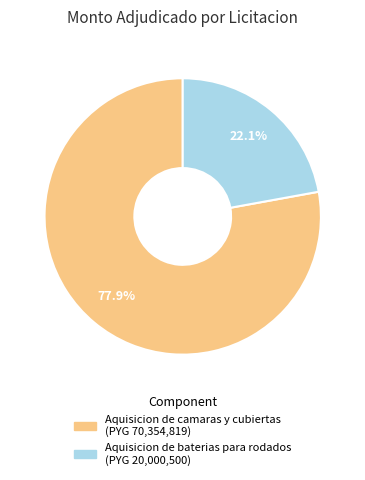

Between Aquisicion de baterias para rodados and Aquisicion de camaras y cubiertas, which is larger?

Aquisicion de camaras y cubiertas